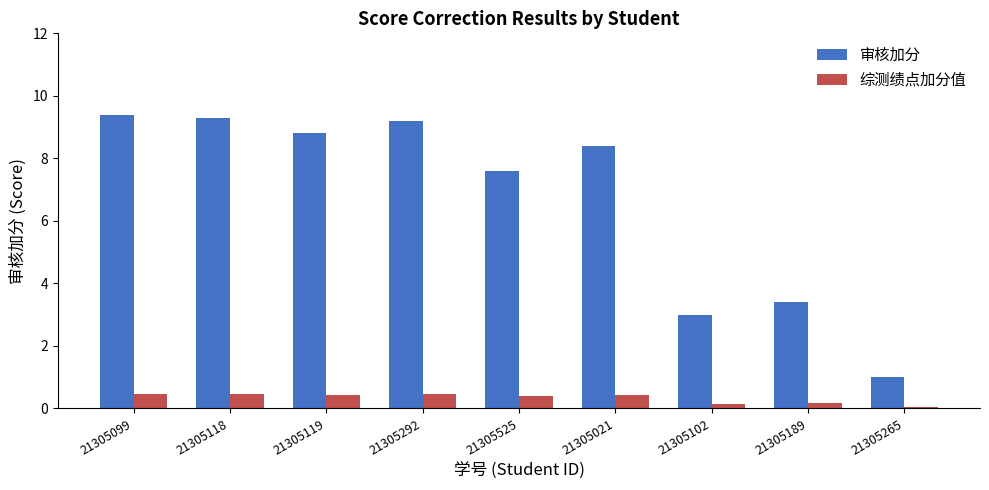

What is the average value of the 综测绩点加分值 series?

0.3